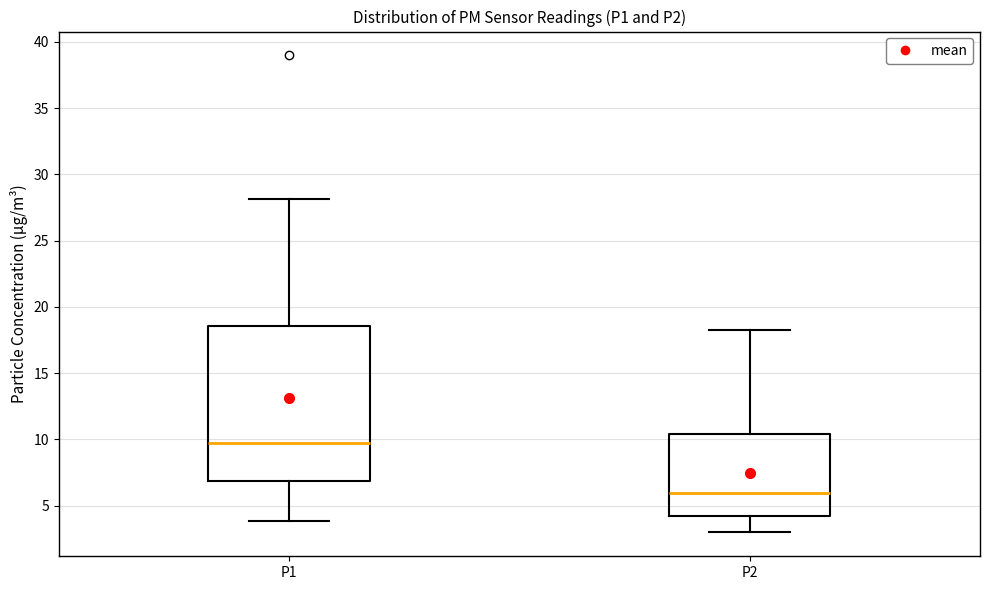

Reading left to right, transcribe this box plot: for each box, give where its median line is, the range the box spans, and where its two whiskers end, as read against the y-axis. The values are not printed on the chart, so give them approximately, as read against the axis.

P1: median 9.5, box 7.0 to 18.5, whiskers 4.0 to 28.0
P2: median 6.0, box 4.0 to 10.5, whiskers 3.0 to 18.0